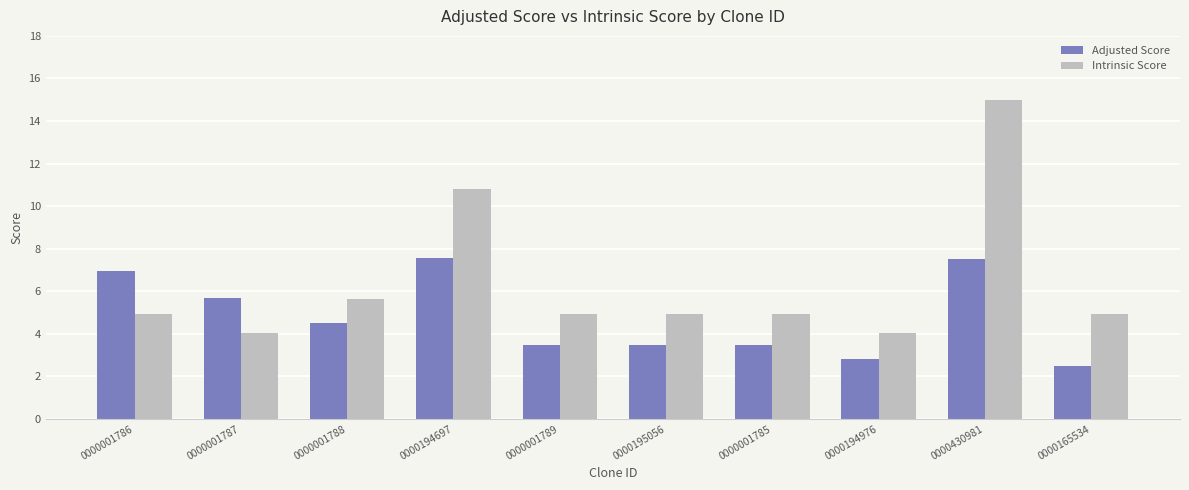

The Adjusted Score series shows 4.5 at 0000001788. True or false?

True